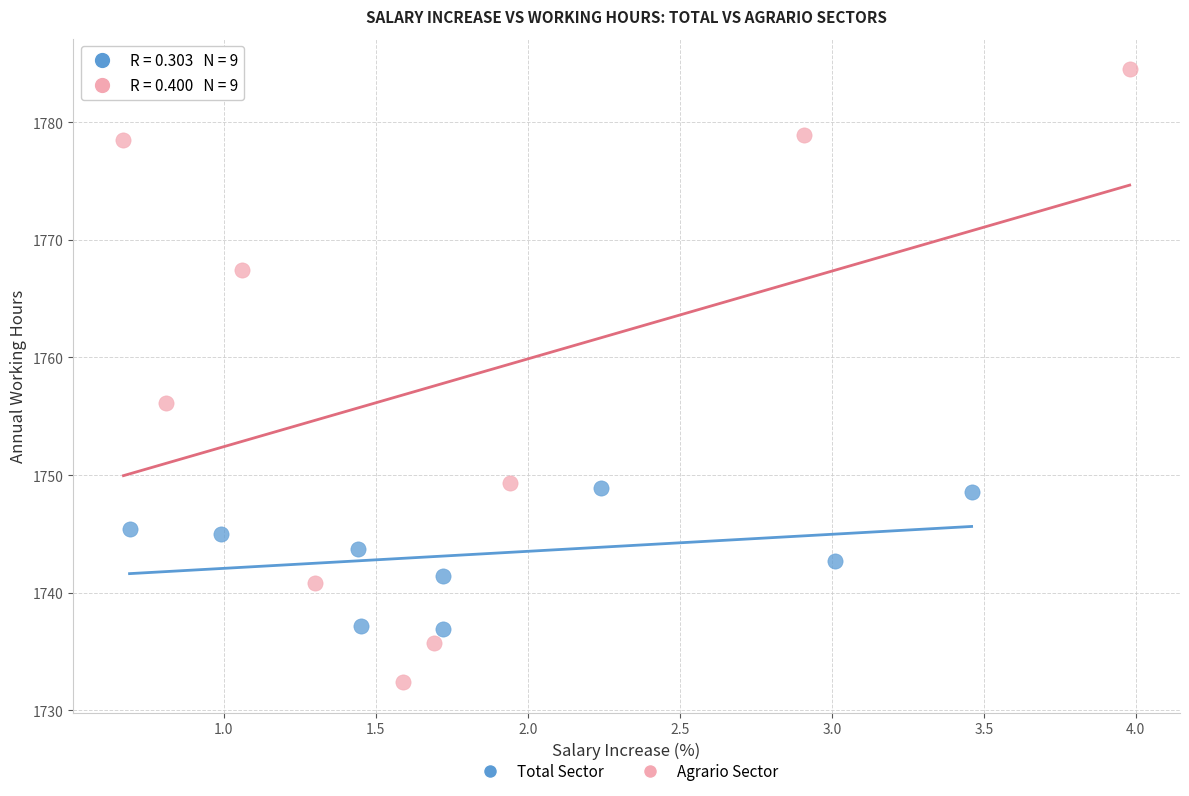

Which series has the widest spread of Y values?

Agrario Sector